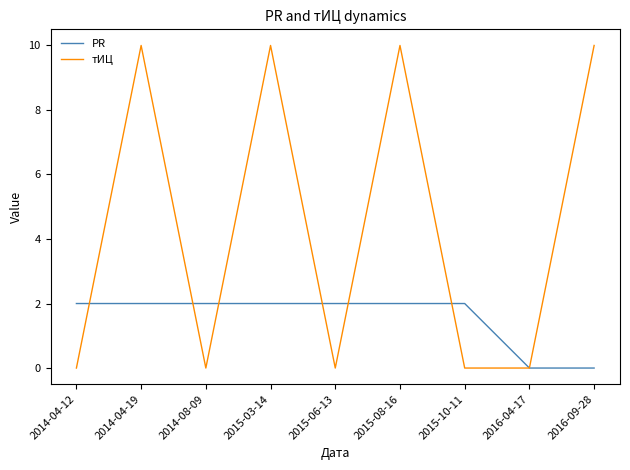

What is the difference between the maximum and minimum values in the тИЦ series?

10